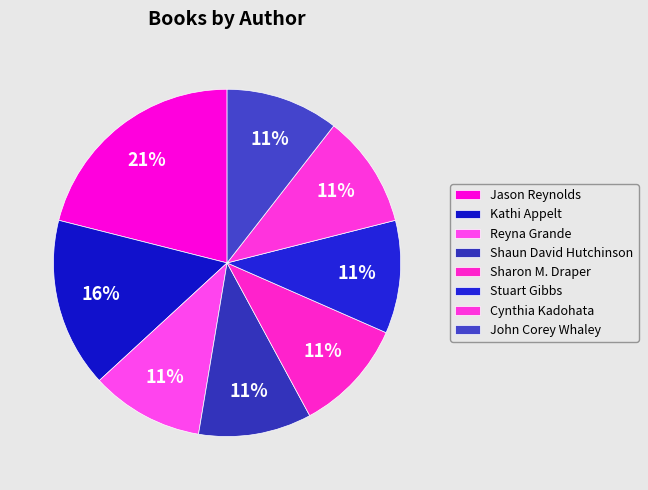

Which has a higher value, Stuart Gibbs or John Corey Whaley?

Stuart Gibbs